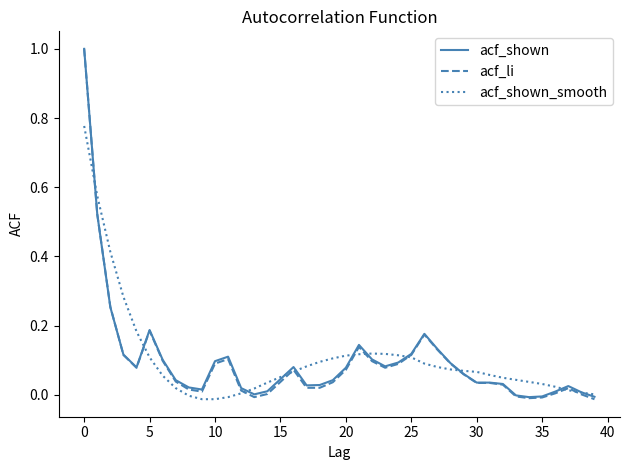

Which series has the largest range (max minus min)?

acf_li